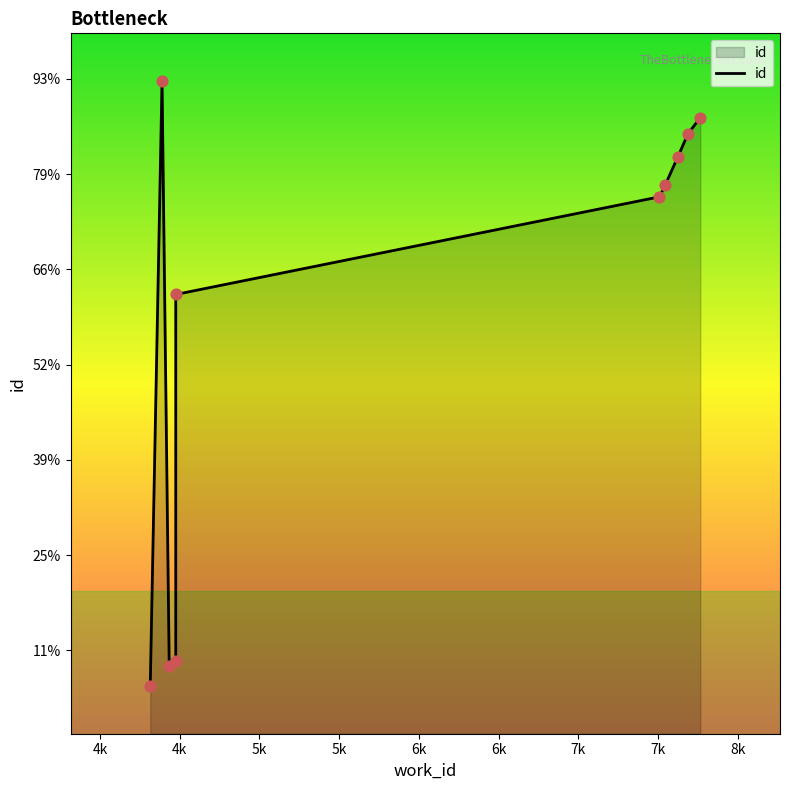

Which has a higher value, 7765 or 4315?

7765